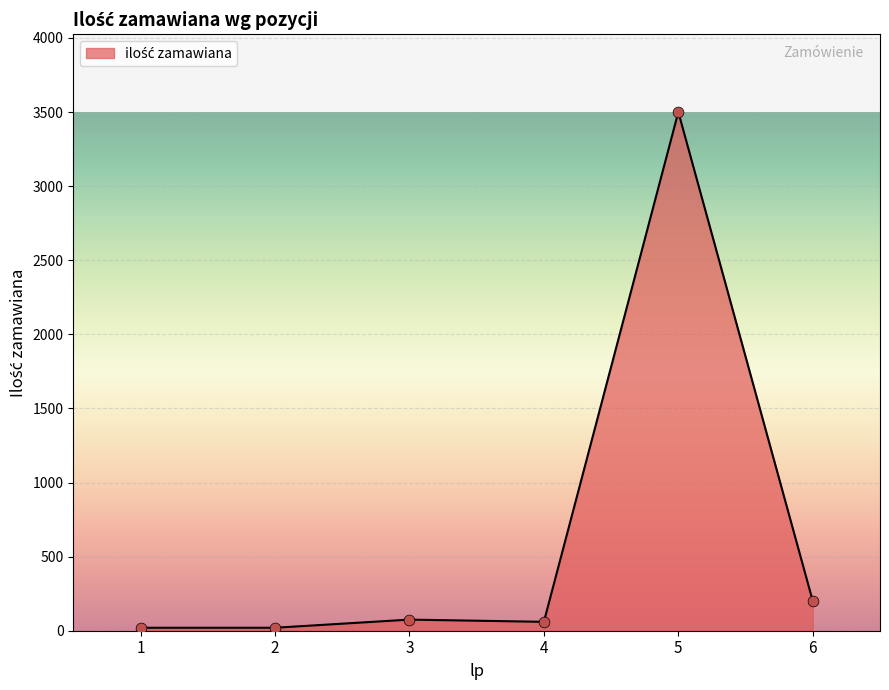

What is the change in value from 1 to 6?

+180